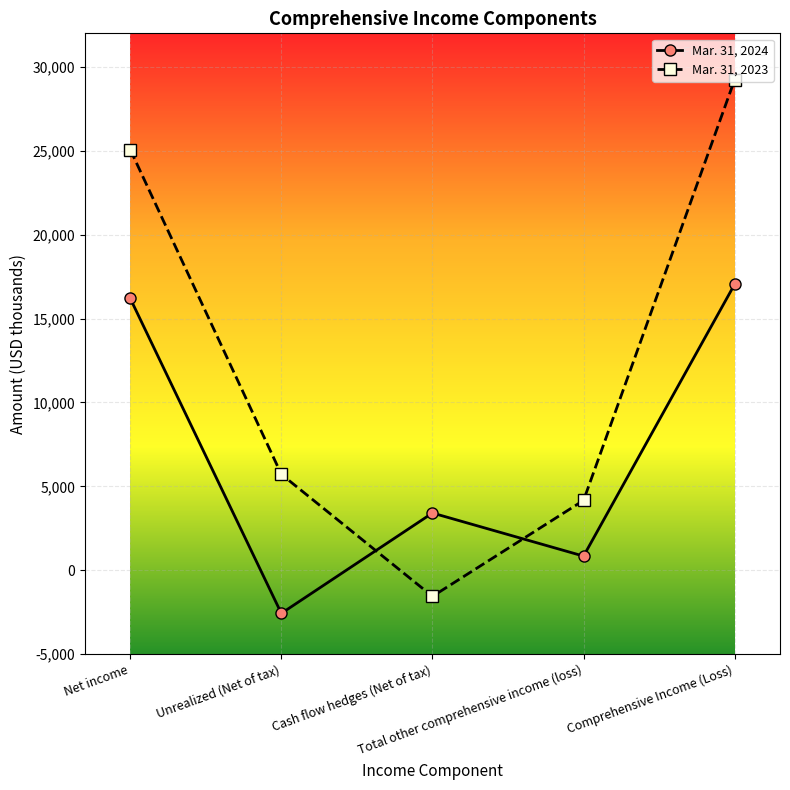

What is the difference between the maximum and minimum values in the Mar. 31, 2023 series?

30795